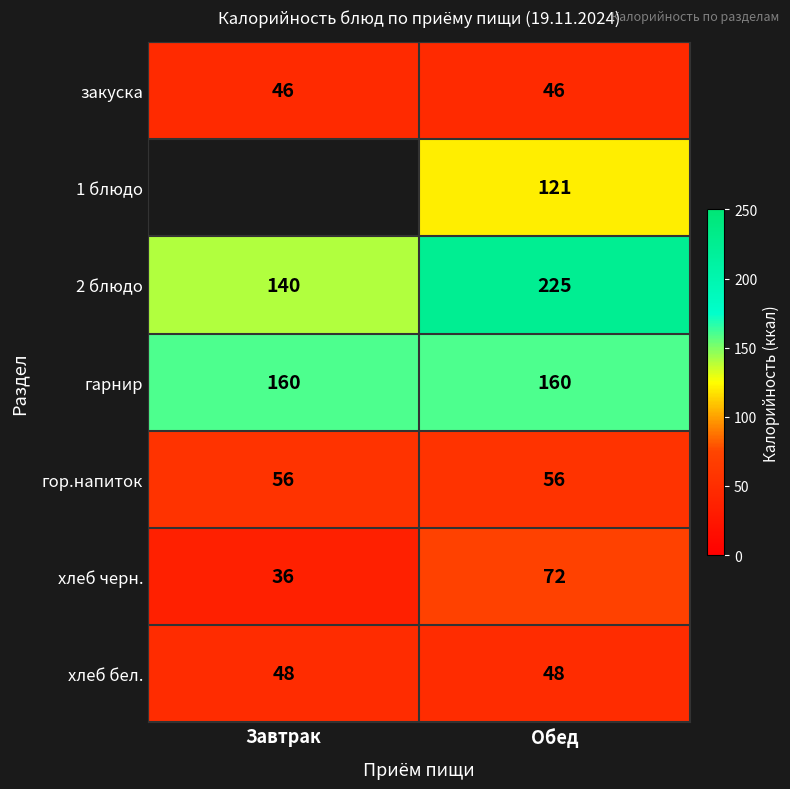

Rank the series at Обед from highest to lowest value.

2 блюдо, гарнир, 1 блюдо, хлеб черн., гор.напиток, хлеб бел., закуска